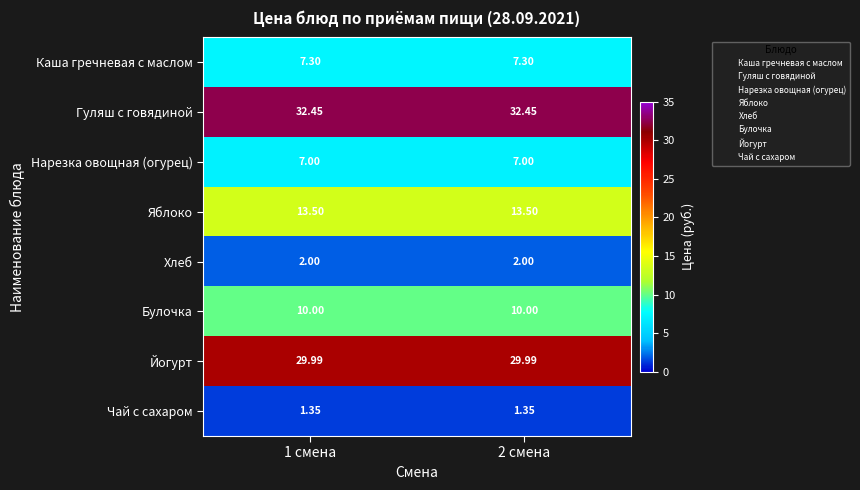

Which series has the largest total across all categories?

Гуляш с говядиной